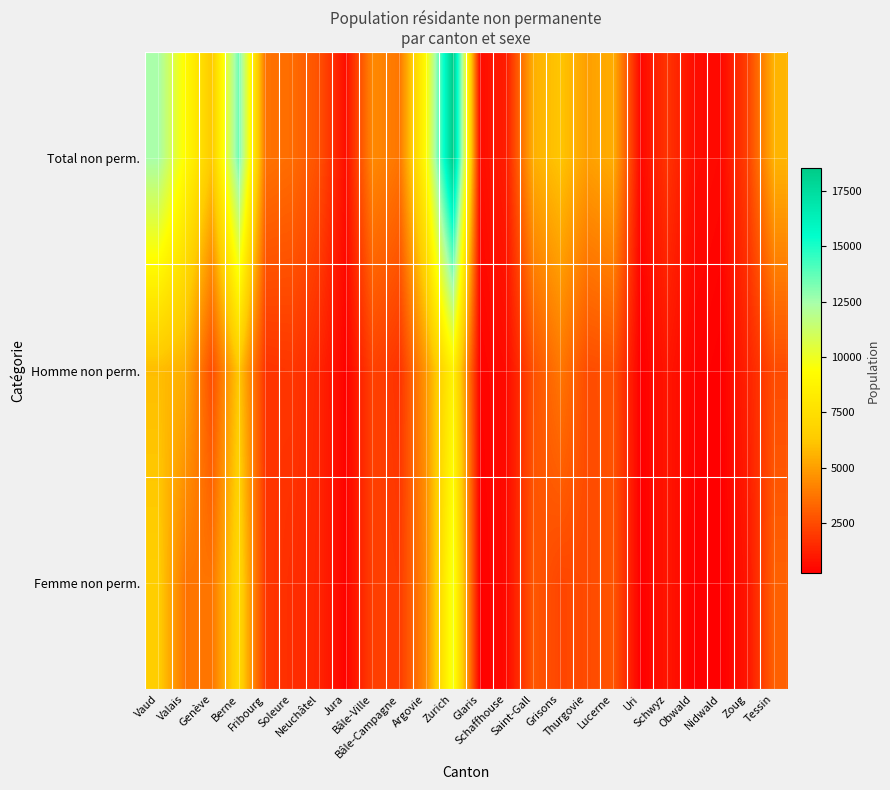

Rank the series at Lucerne from highest to lowest value.

Total non perm., Femme non perm., Homme non perm.